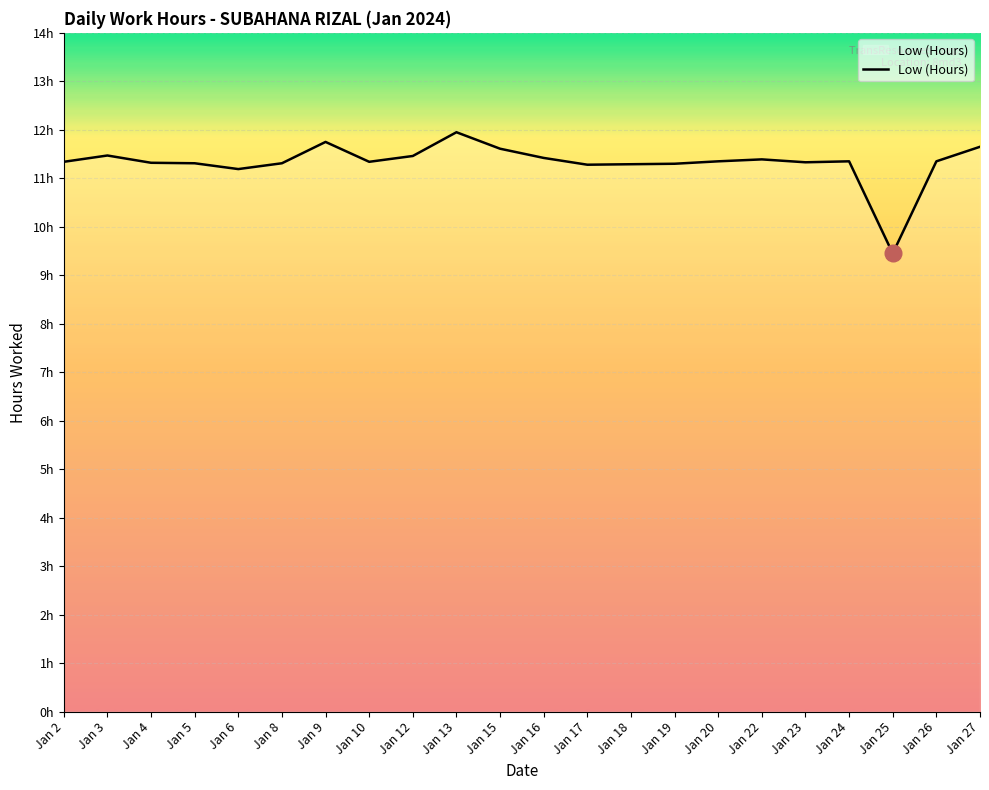

What is the maximum value shown in the chart?

11.9